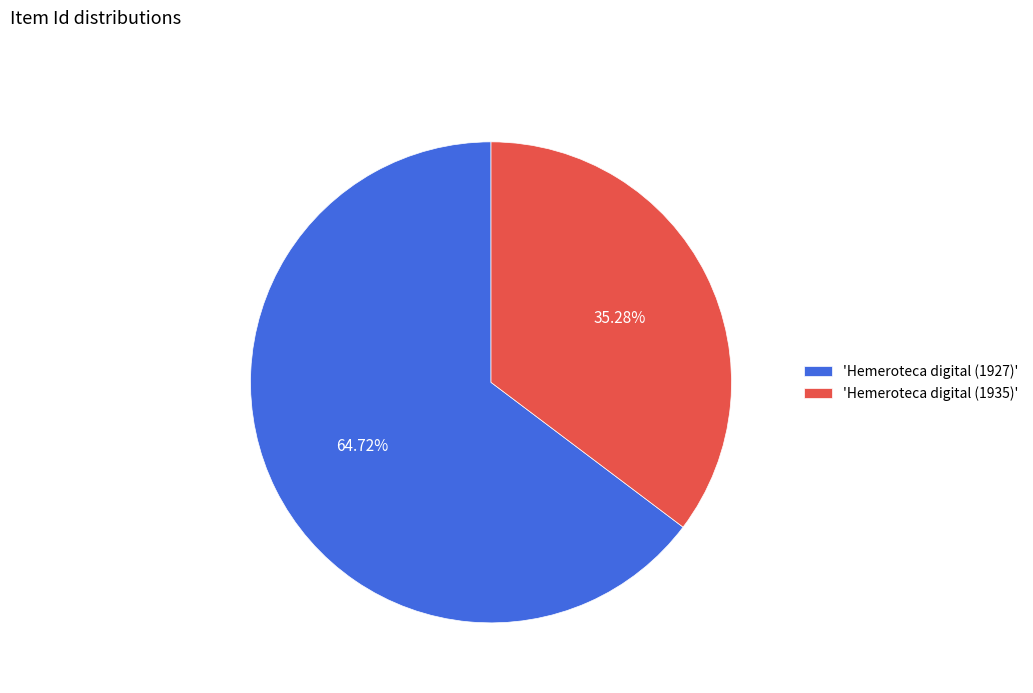

Is the sum of 'Hemeroteca digital (1935)' and 'Hemeroteca digital (1927)' greater than half?

Yes